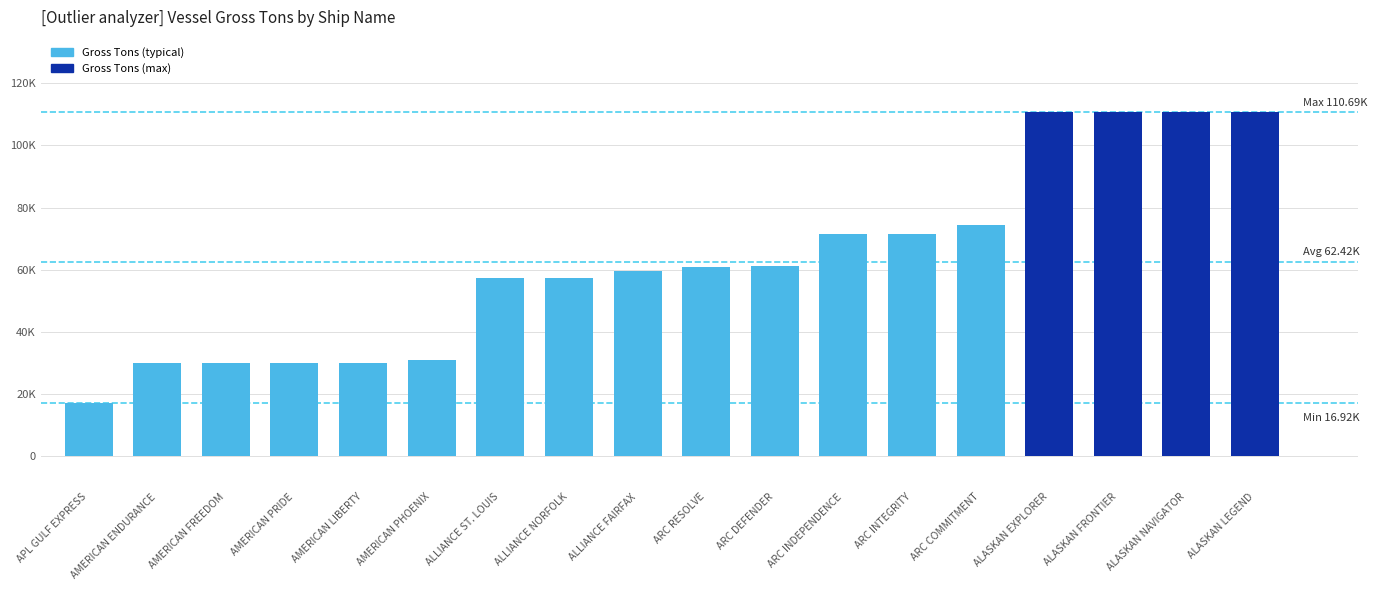

Does the chart contain any negative values?

No